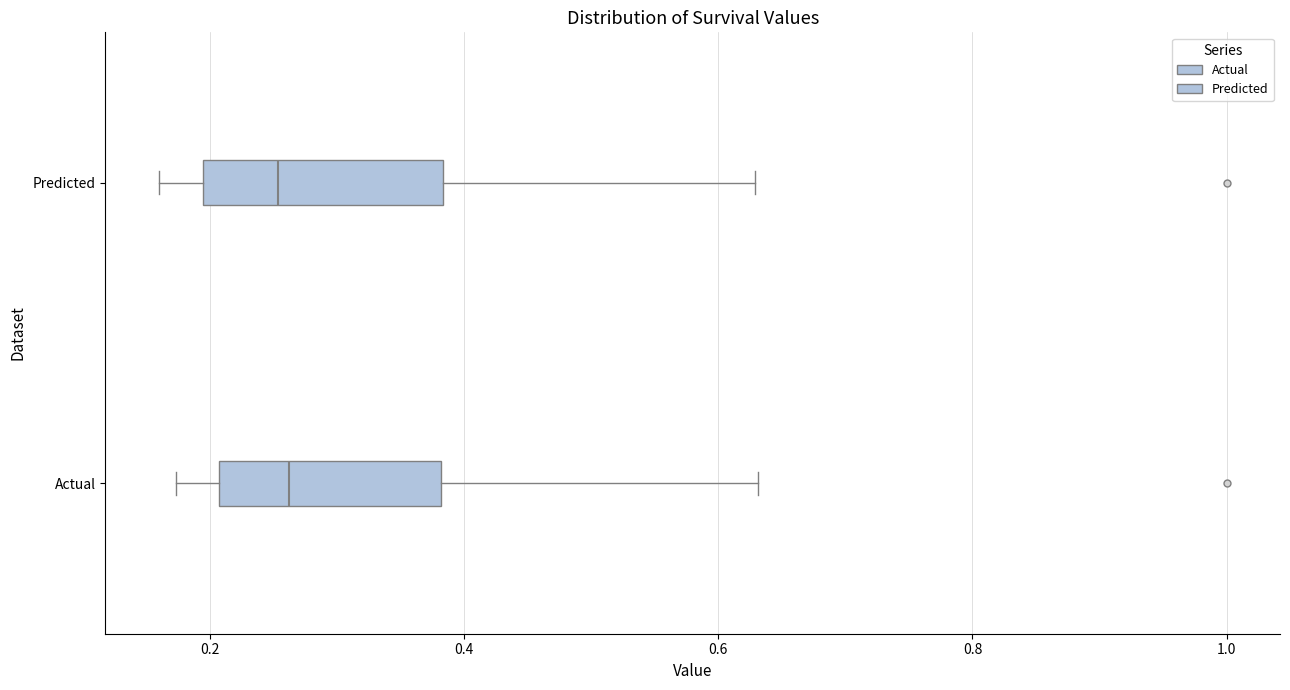

Reading bottom to top, read every box against the x-axis: the position of its median line, the range the box covers, and the ends of its whiskers. The values are not printed on the chart, so give them approximately, as read against the axis.

Actual: median 0.26, box 0.20 to 0.38, whiskers 0.18 to 0.64
Predicted: median 0.26, box 0.20 to 0.38, whiskers 0.16 to 0.62